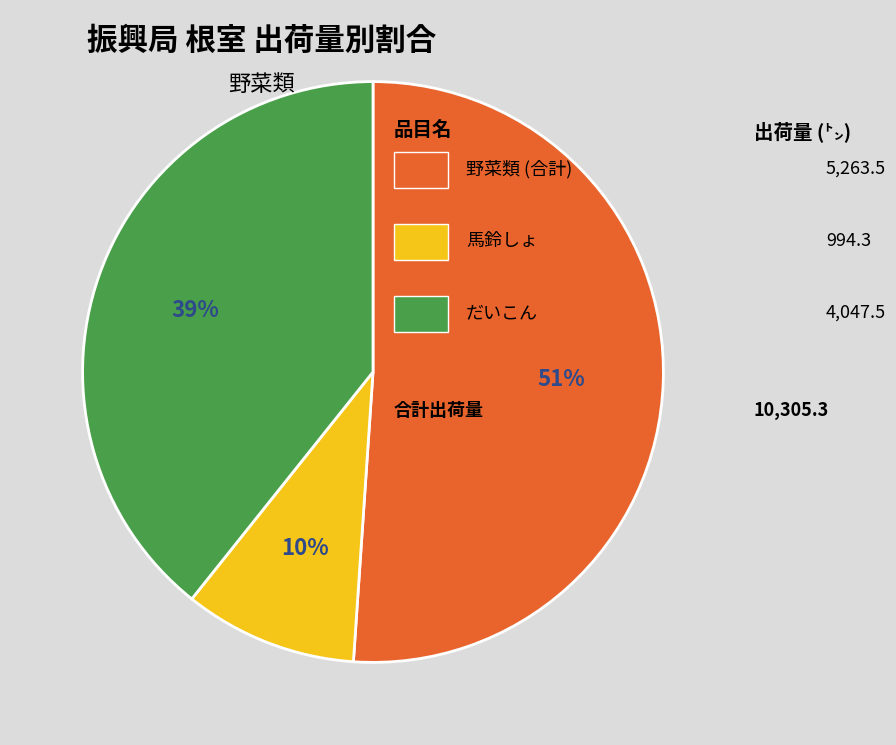

How many slices are in this pie chart?

3